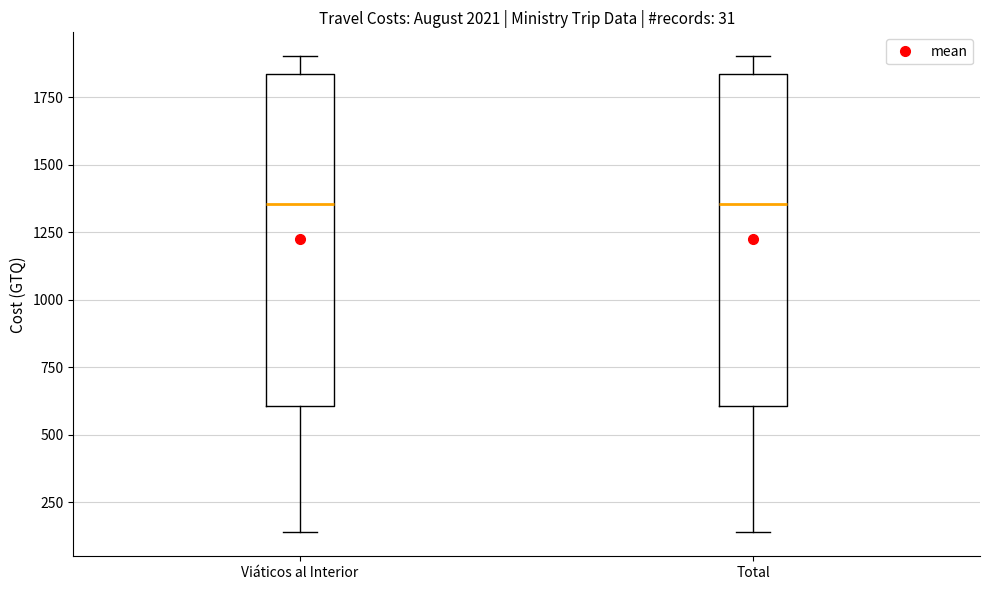

Reading left to right, read every box against the y-axis: the position of its median line, the range the box covers, and the ends of its whiskers. The values are not printed on the chart, so give them approximately, as read against the axis.

Viáticos al Interior: median 1350, box 600 to 1850, whiskers 150 to 1900
Total: median 1350, box 600 to 1850, whiskers 150 to 1900